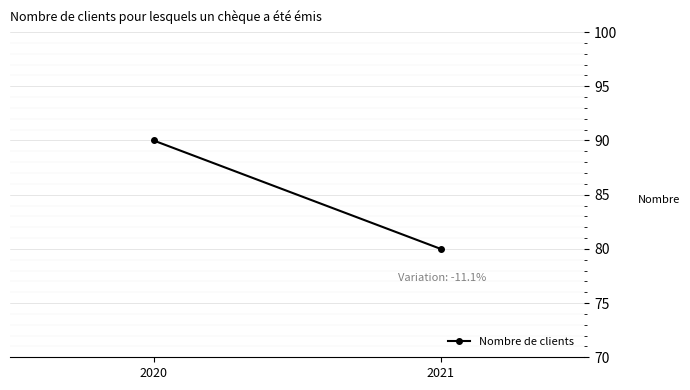

What is the sum of the values at 2020 and 2021?

170